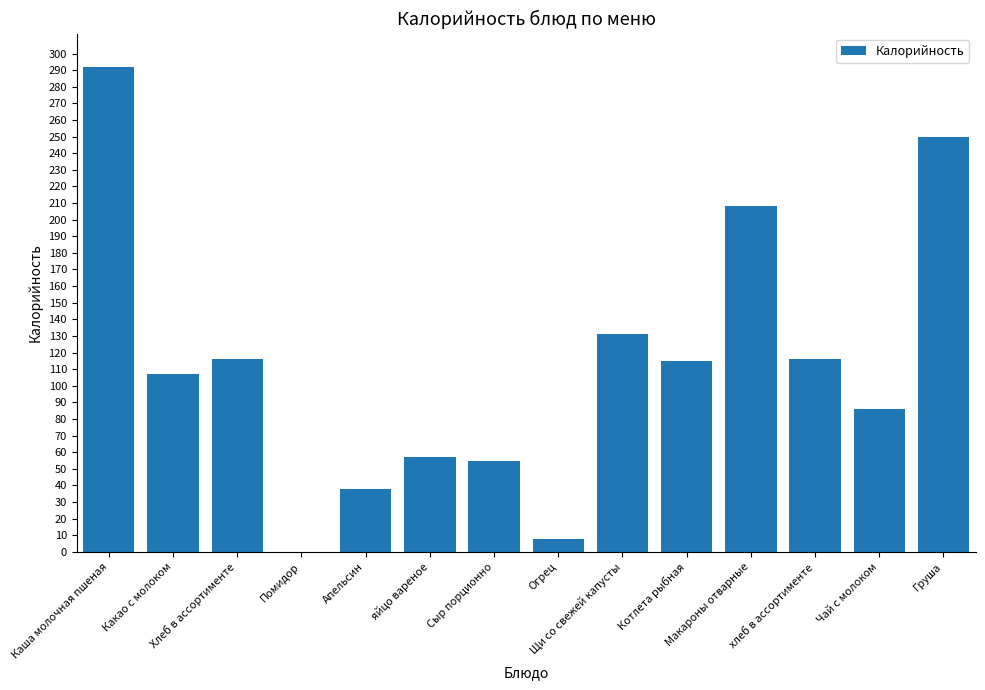

What is the sum of all values?

1579